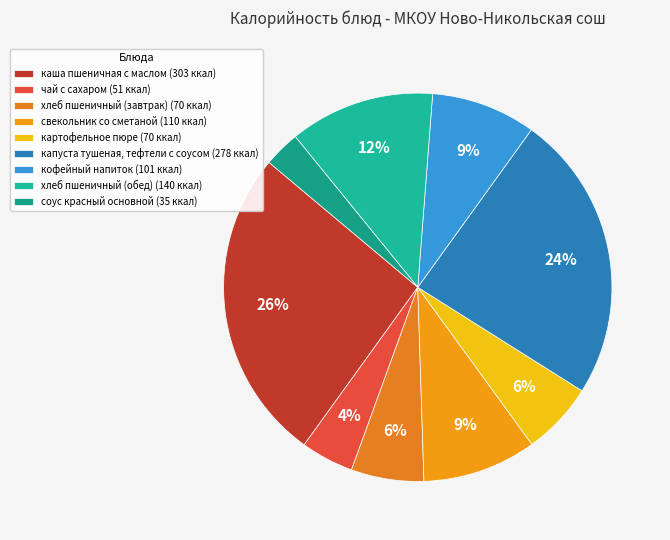

Rank the categories by value from highest to lowest.

каша пшеничная с маслом, капуста тушеная, тефтели с соусом, хлеб пшеничный (обед), свекольник со сметаной, кофейный напиток, хлеб пшеничный (завтрак), картофельное пюре, чай с сахаром, соус красный основной